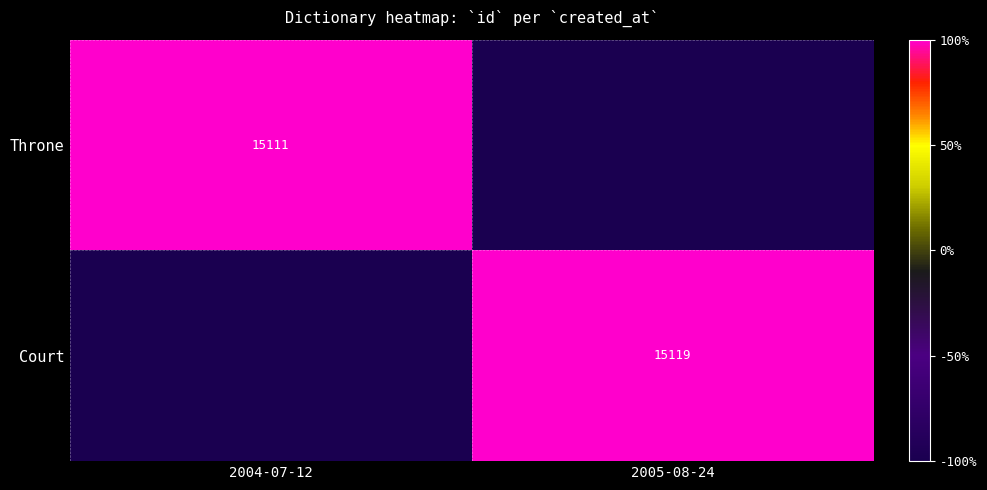

Is it true that Court equals 15119 at 2005-08-24?

True